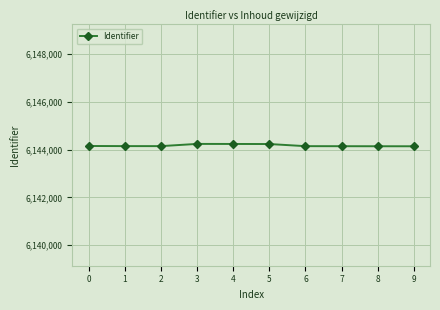

What is the maximum value shown in the chart?

6144240